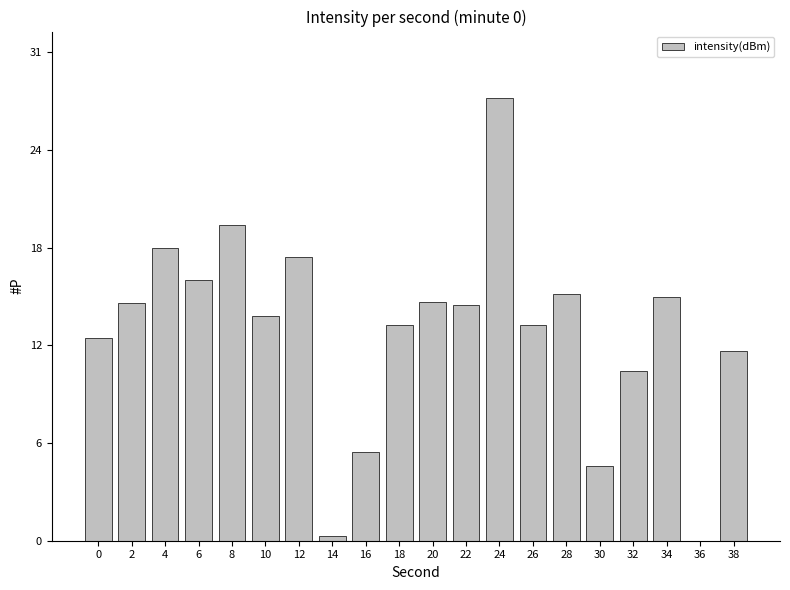

Rank the categories by value from lowest to highest.

36, 14, 30, 16, 32, 38, 0, 18, 26, 10, 22, 2, 20, 34, 28, 6, 12, 4, 8, 24